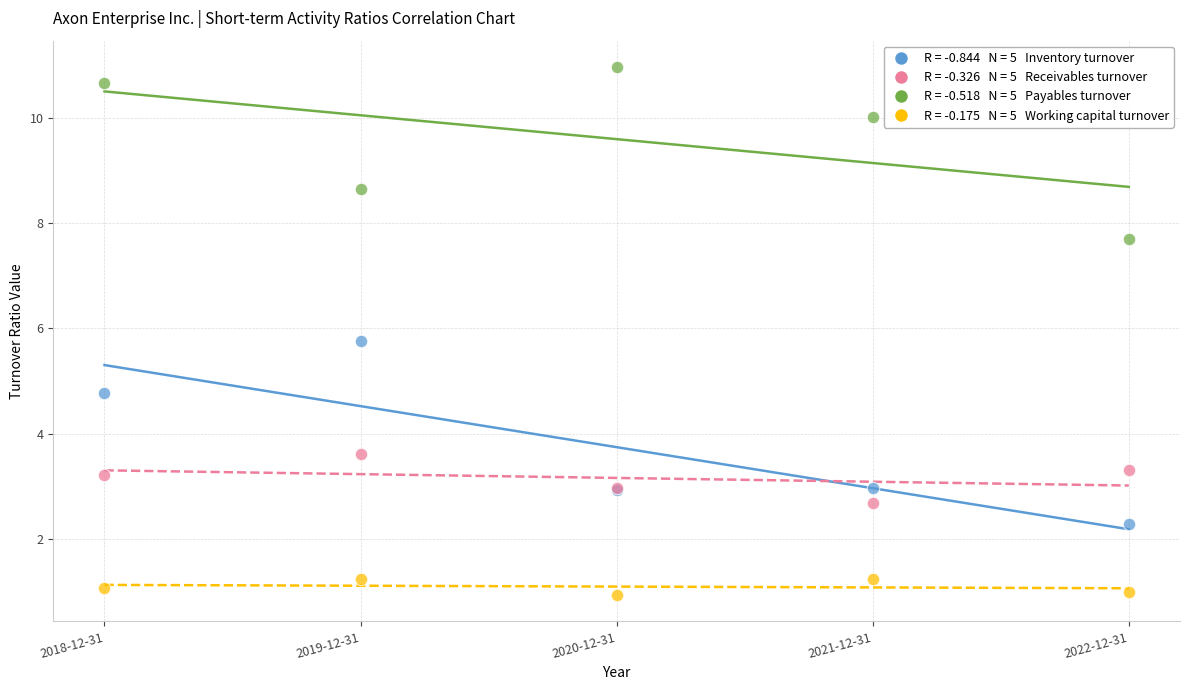

Across all series, what Y value is closest to 5?

4.8